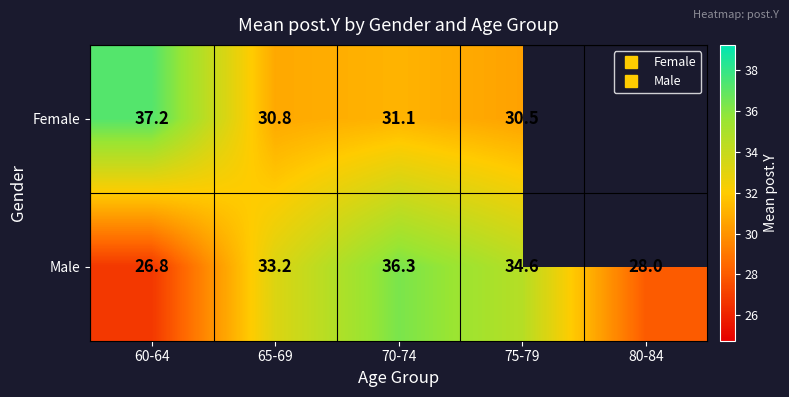

Rank the series at 60-64 from highest to lowest value.

Female, Male